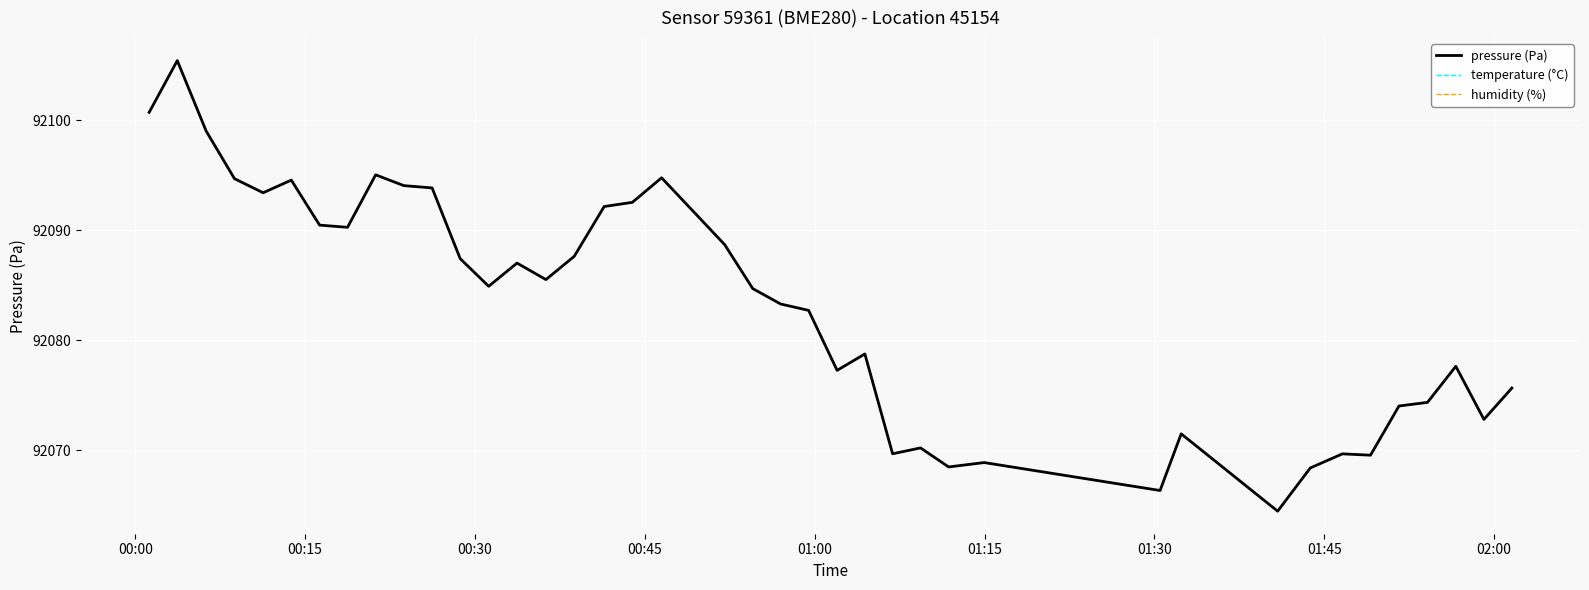

What is the smallest value displayed?

92064.5